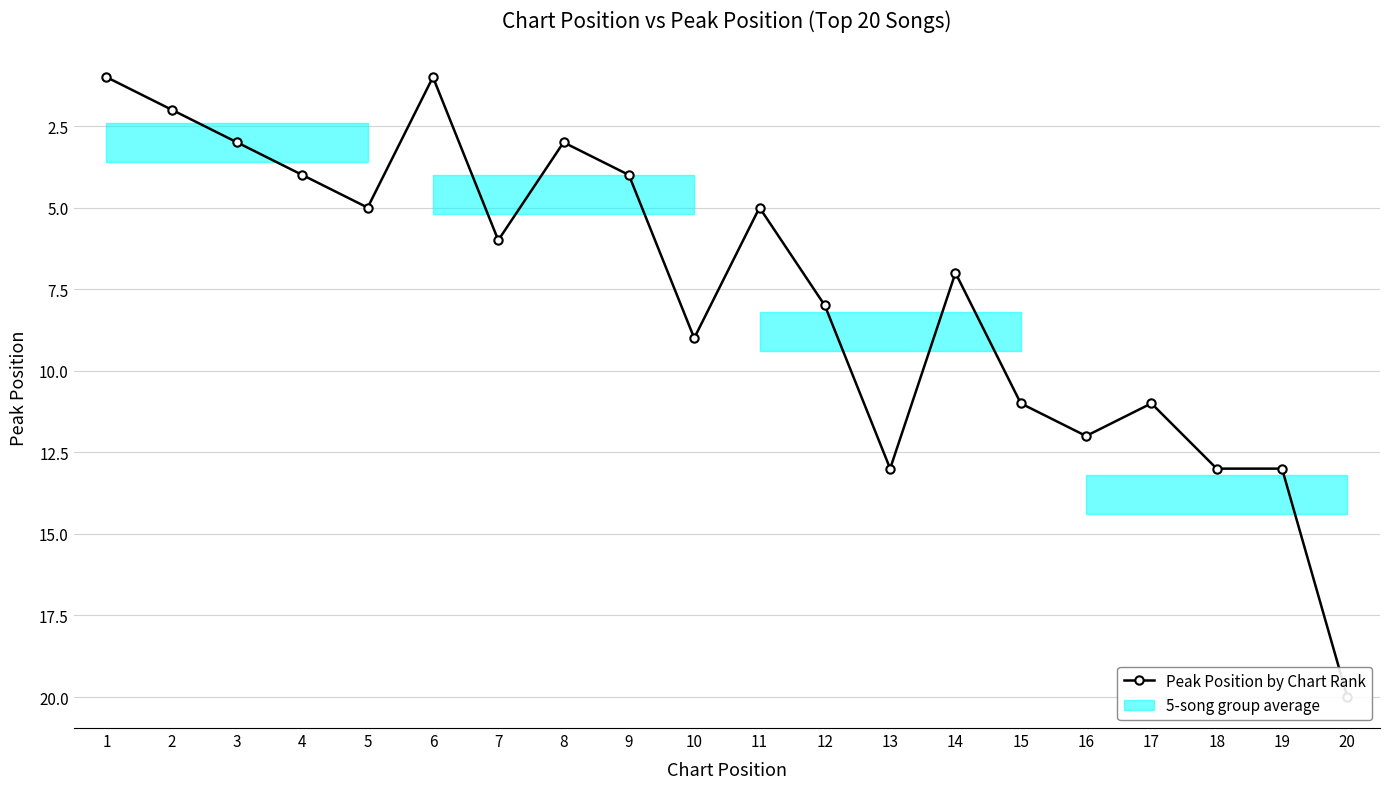

List the labels in order of value, smallest first.

1, 6, 2, 3, 8, 4, 9, 5, 11, 7, 14, 12, 10, 15, 17, 16, 13, 18, 19, 20